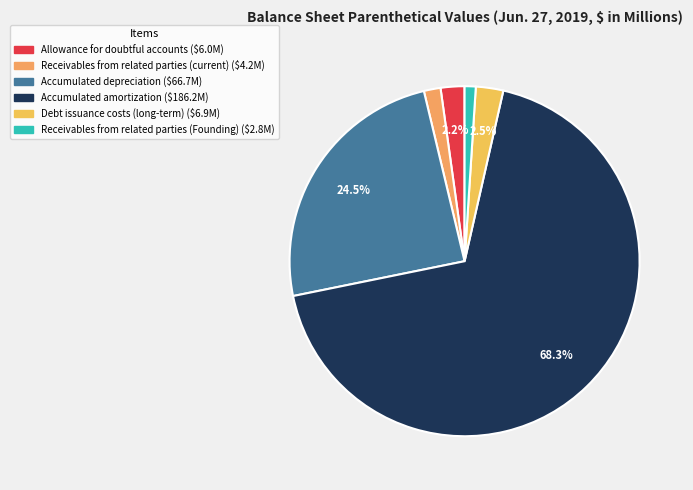

Count the number of slices in the pie.

6